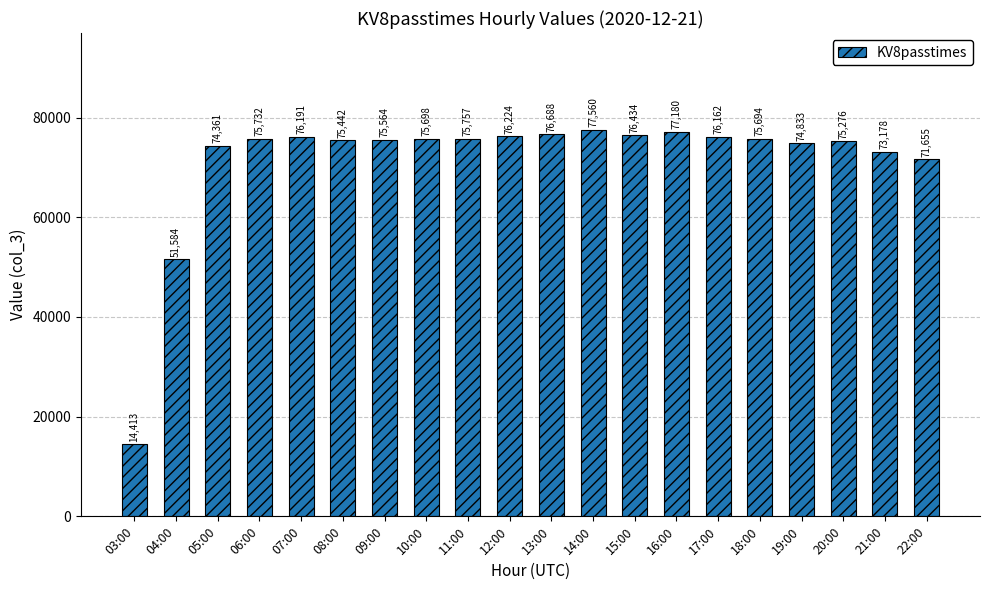

What is the label of the 17th bar from the left?

19:00